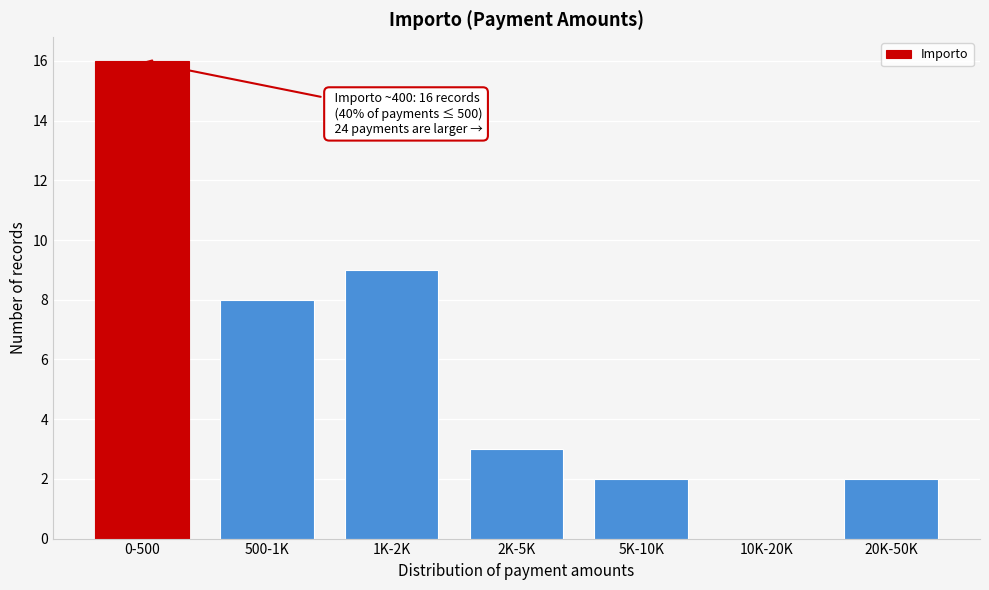

Reading right to left, extract all data points from this chart.

20K-50K=2	10K-20K=0	5K-10K=2	2K-5K=3	1K-2K=9	500-1K=8	0-500=16